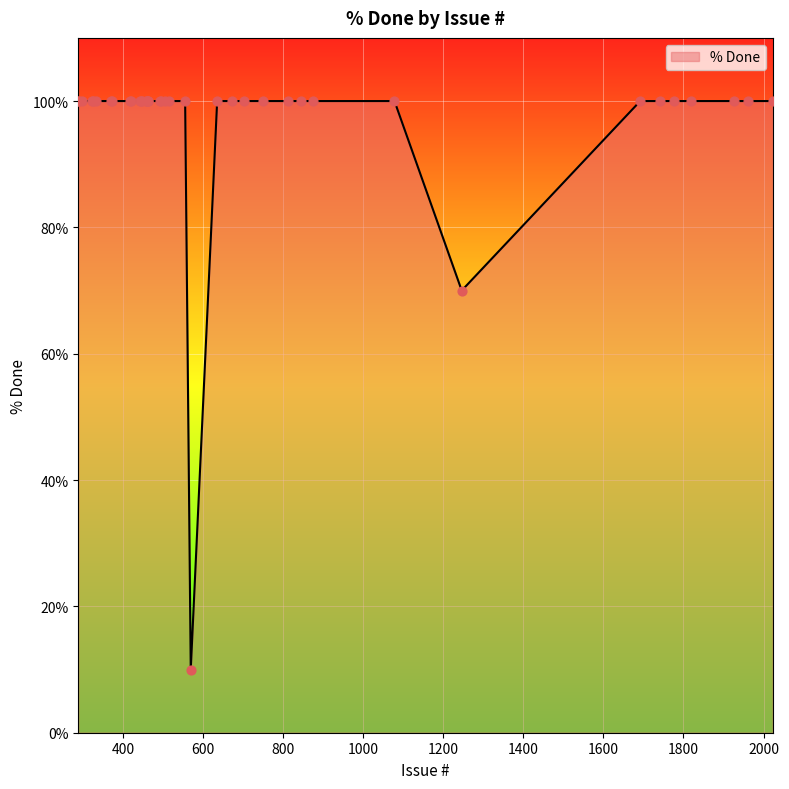

What is the difference between the maximum and minimum values?

90